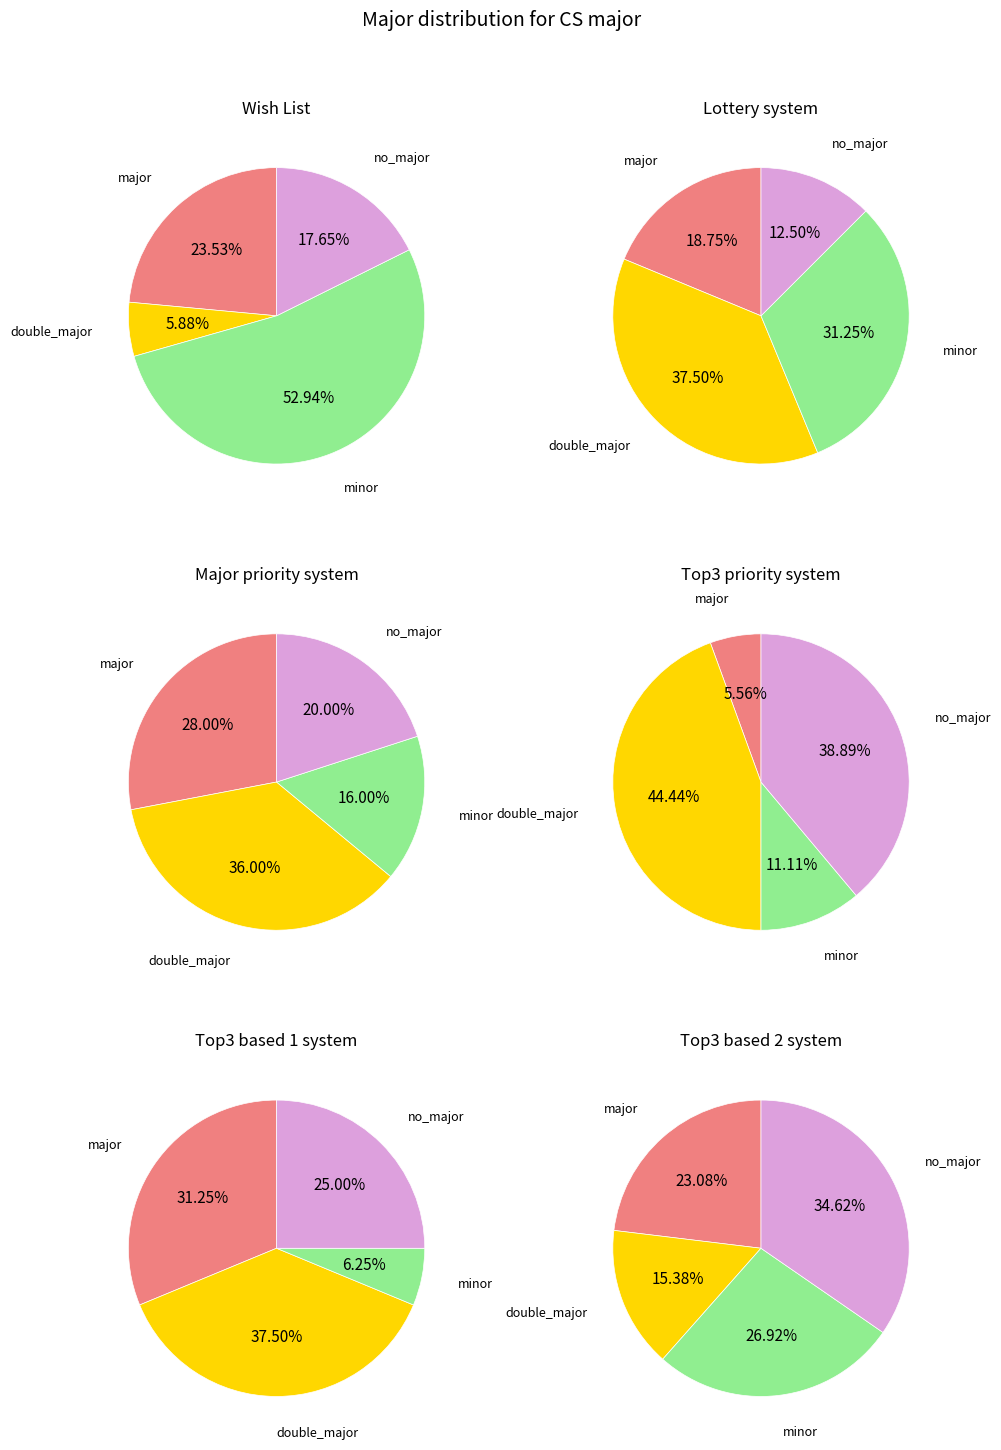

To the nearest percent, what percentage of the pie is 4?

19%